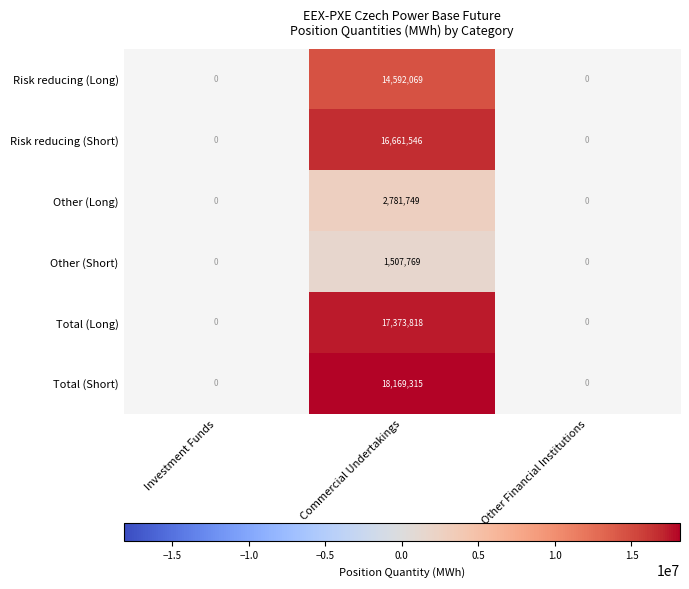

Is it true that Risk reducing (Long) equals 14592069 at Commercial Undertakings?

True